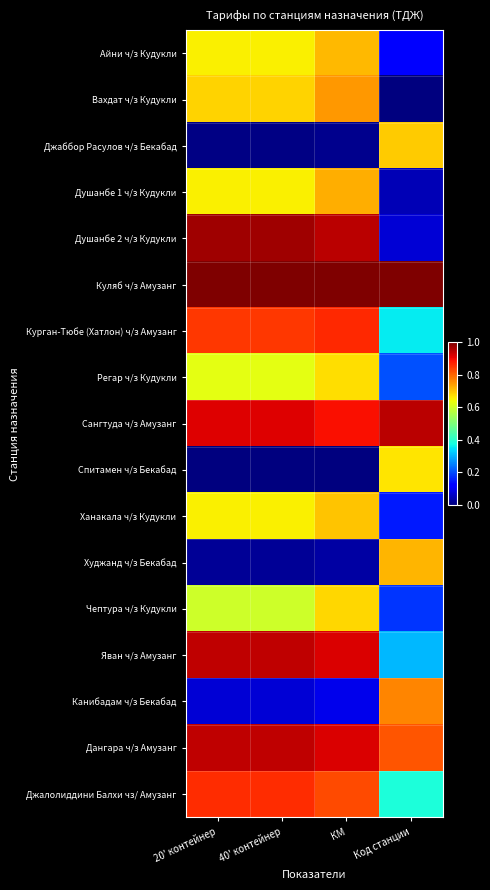

Reading right to left, list all the values displayed in this chart.

Айни ч/з Кудукли: Код станции=0.1	КМ=0.7	40' контейнер=0.7	20' контейнер=0.7
Вахдат ч/з Кудукли: Код станции=0.0	КМ=0.7	40' контейнер=0.7	20' контейнер=0.7
Джаббор Расулов ч/з Бекабад: Код станции=0.7	КМ=0.0	40' контейнер=0.0	20' контейнер=0.0
Душанбе 1 ч/з Кудукли: Код станции=0.1	КМ=0.7	40' контейнер=0.7	20' контейнер=0.7
Душанбе 2 ч/з Кудукли: Код станции=0.1	КМ=0.9	40' контейнер=1.0	20' контейнер=1.0
Куляб ч/з Амузанг: Код станции=1.0	КМ=1.0	40' контейнер=1.0	20' контейнер=1.0
Курган-Тюбе (Хатлон) ч/з Амузанг: Код станции=0.4	КМ=0.9	40' контейнер=0.8	20' контейнер=0.8
Регар ч/з Кудукли: Код станции=0.2	КМ=0.7	40' контейнер=0.6	20' контейнер=0.6
Сангтуда ч/з Амузанг: Код станции=0.9	КМ=0.9	40' контейнер=0.9	20' контейнер=0.9
Спитамен ч/з Бекабад: Код станции=0.7	КМ=0.0	40' контейнер=0.0	20' контейнер=0.0
Ханакала ч/з Кудукли: Код станции=0.2	КМ=0.7	40' контейнер=0.7	20' контейнер=0.7
Худжанд ч/з Бекабад: Код станции=0.7	КМ=0.0	40' контейнер=0.0	20' контейнер=0.0
Чептура ч/з Кудукли: Код станции=0.2	КМ=0.7	40' контейнер=0.6	20' контейнер=0.6
Яван ч/з Амузанг: Код станции=0.3	КМ=0.9	40' контейнер=0.9	20' контейнер=0.9
Канибадам ч/з Бекабад: Код станции=0.8	КМ=0.1	40' контейнер=0.1	20' контейнер=0.1
Дангара ч/з Амузанг: Код станции=0.8	КМ=0.9	40' контейнер=0.9	20' контейнер=0.9
Джалолиддини Балхи чз/ Амузанг: Код станции=0.4	КМ=0.8	40' контейнер=0.9	20' контейнер=0.9